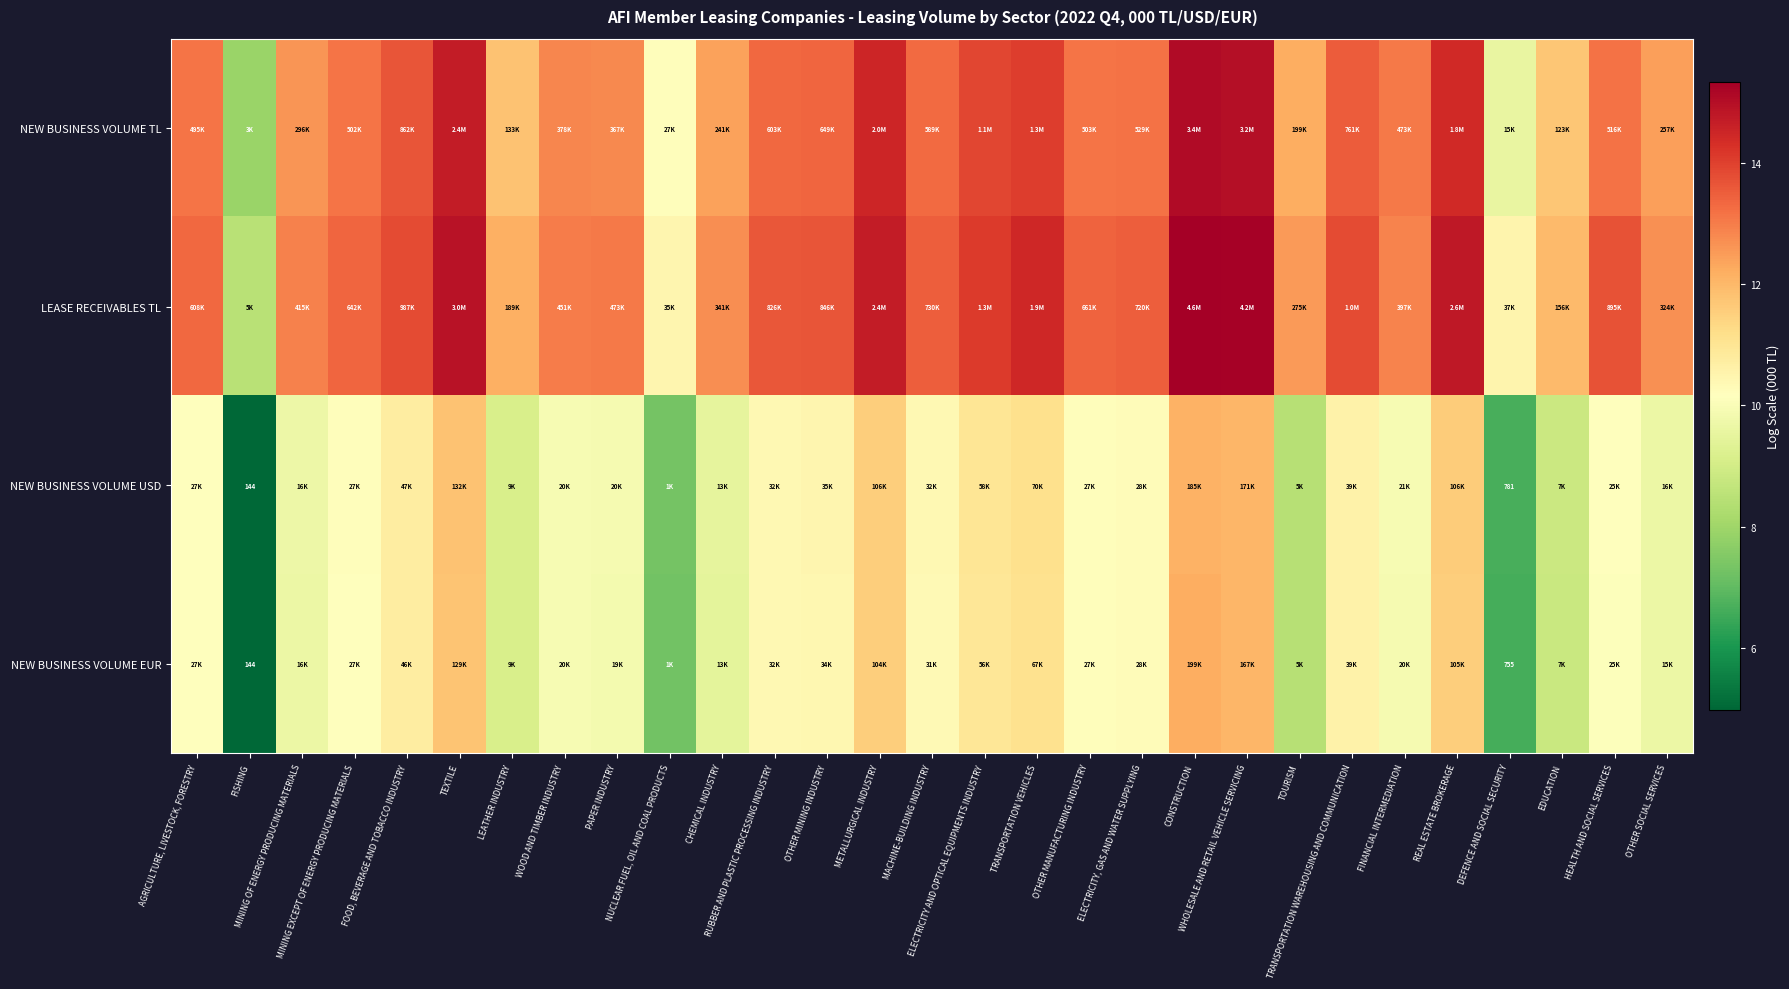

At which category is the sum across all series the highest?

CONSTRUCTION